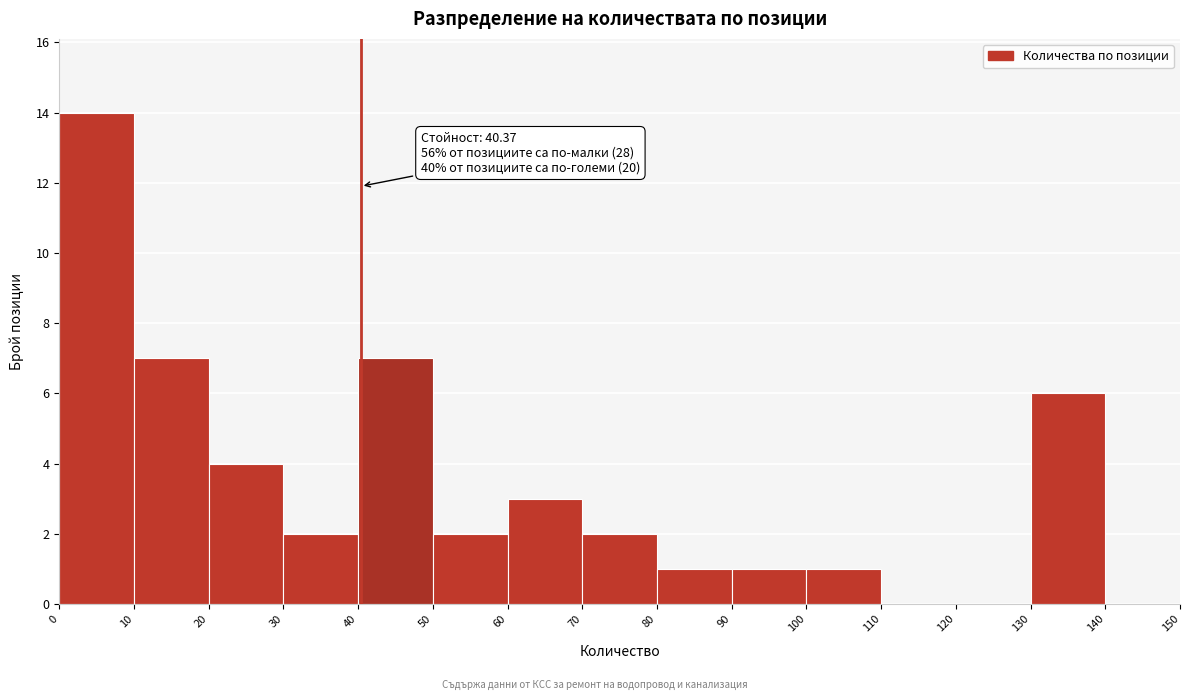

Which range on the x-axis has the tallest bar?

0 to 10